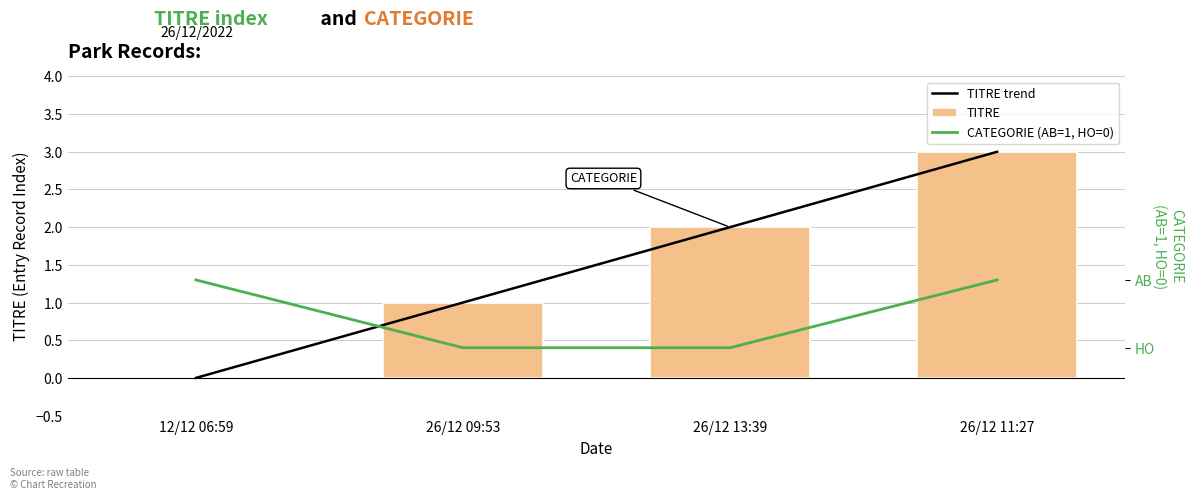

Is the value of TITRE trend at 26/12 09:53 greater than the value of TITRE at 12/12 06:59?

Yes